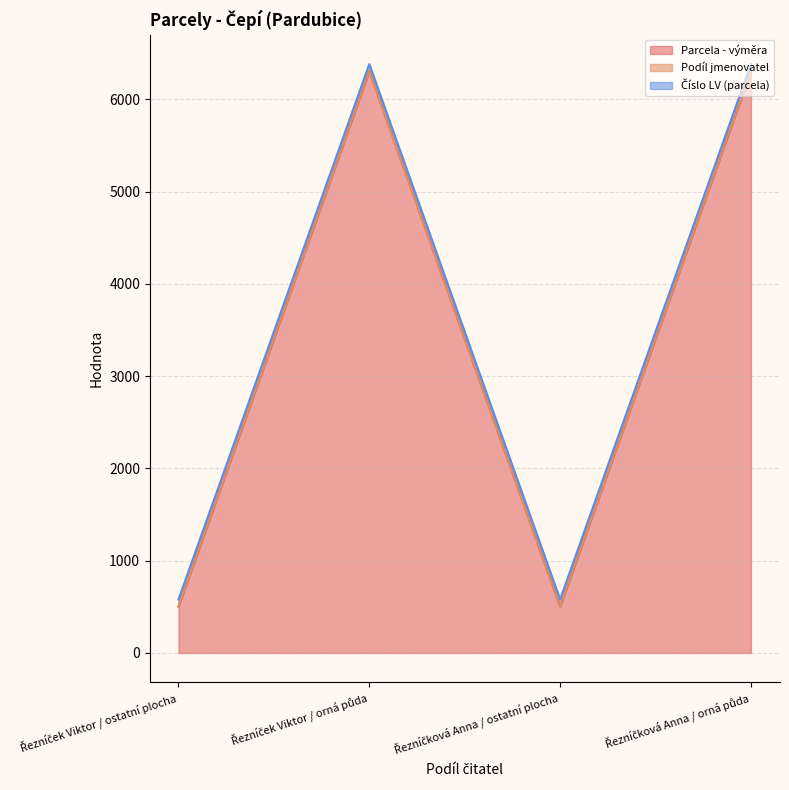

What is the maximum value for Parcela - výměra?

6306